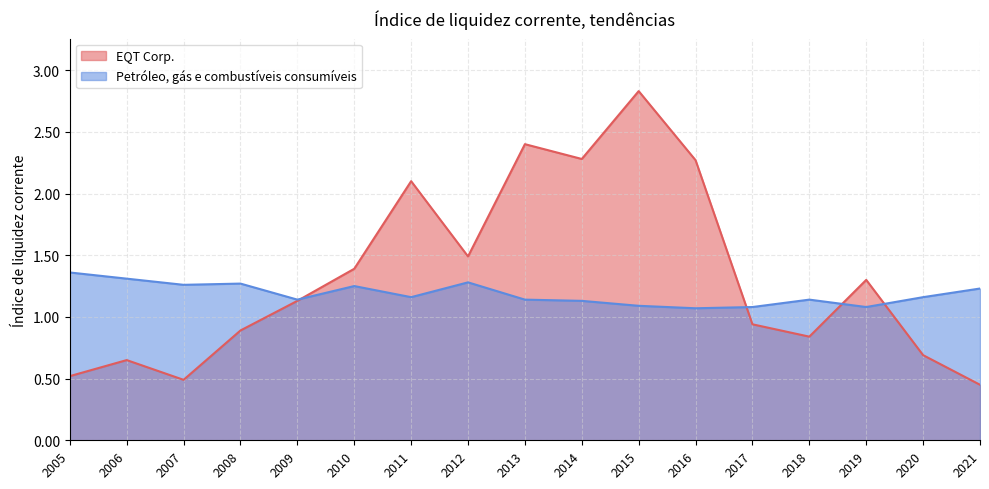

What is the minimum value shown in the chart?

0.5